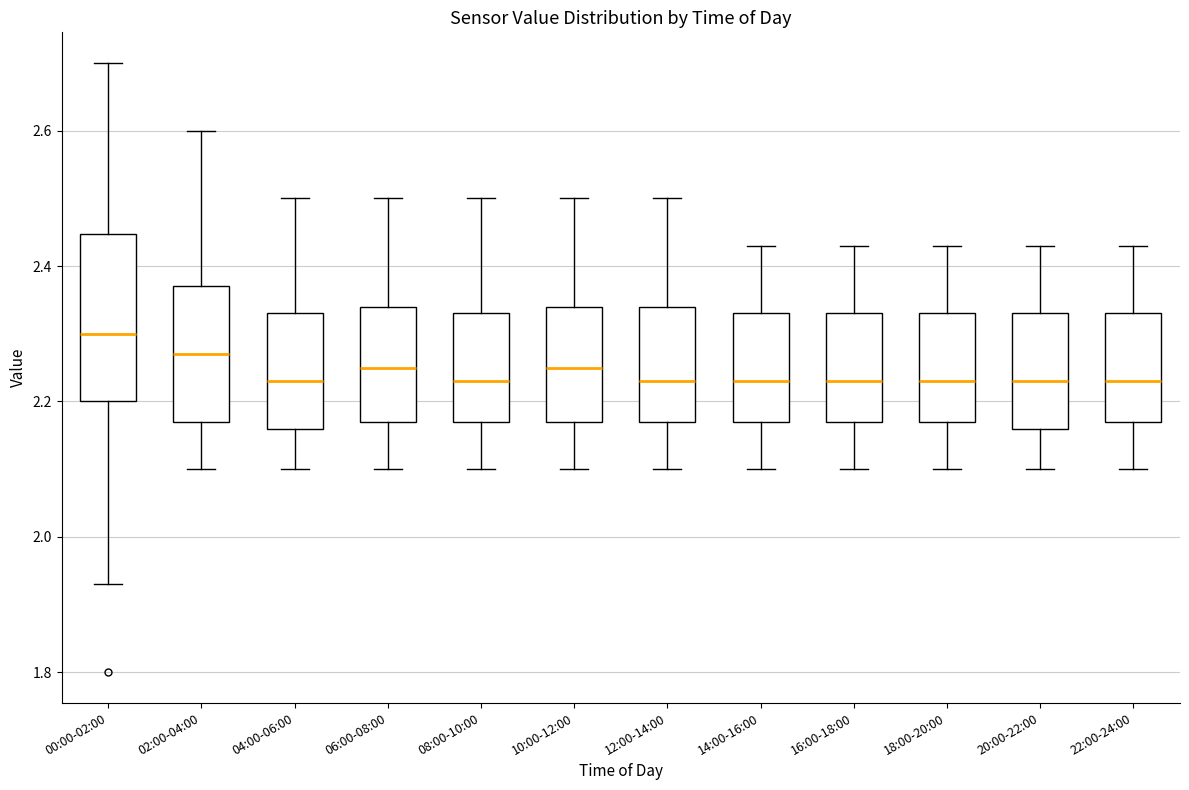

Which box is the tallest, from its lower edge to its upper edge?

00:00-02:00